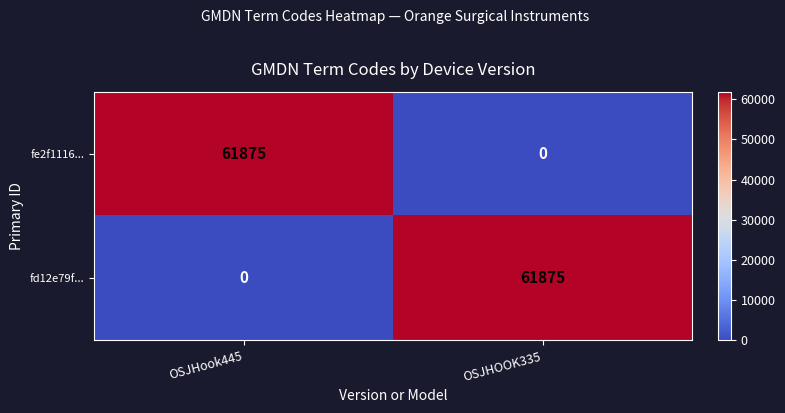

What is the sum of all fe2f1116... values?

61875